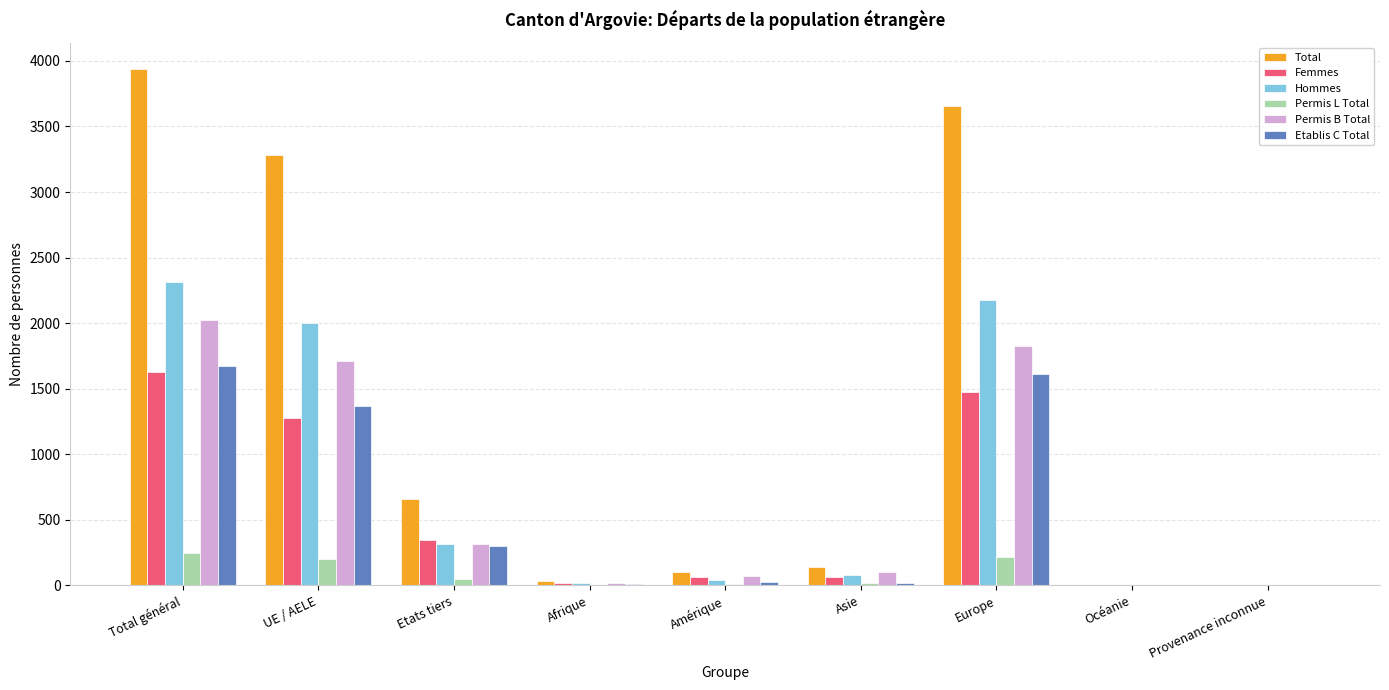

Which series changed the most between Amérique and Europe?

Total